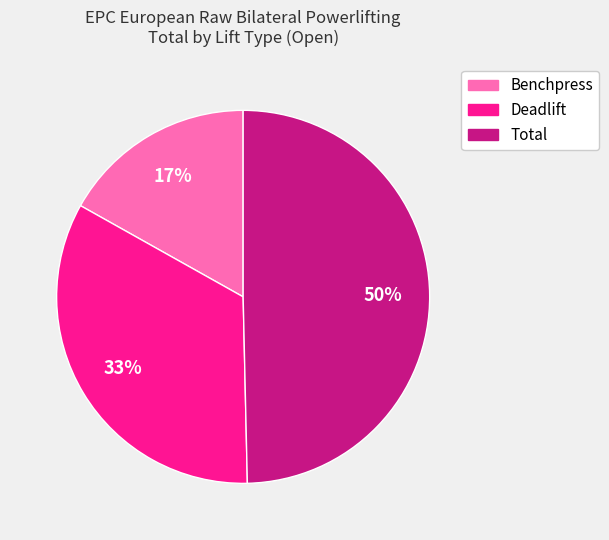

What is the ratio of the value at Total to the value at Benchpress?

2.9